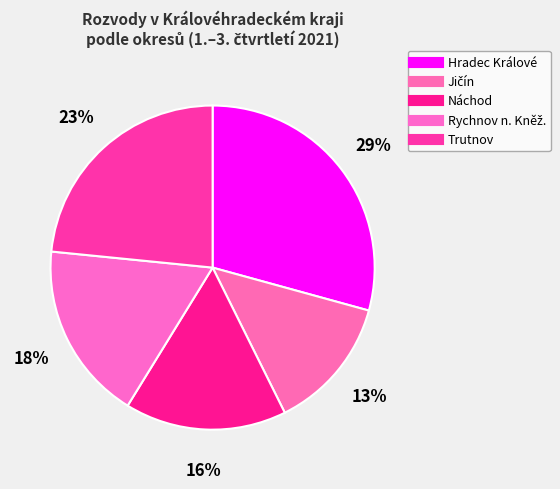

Does Náchod account for over 50% of the chart?

No